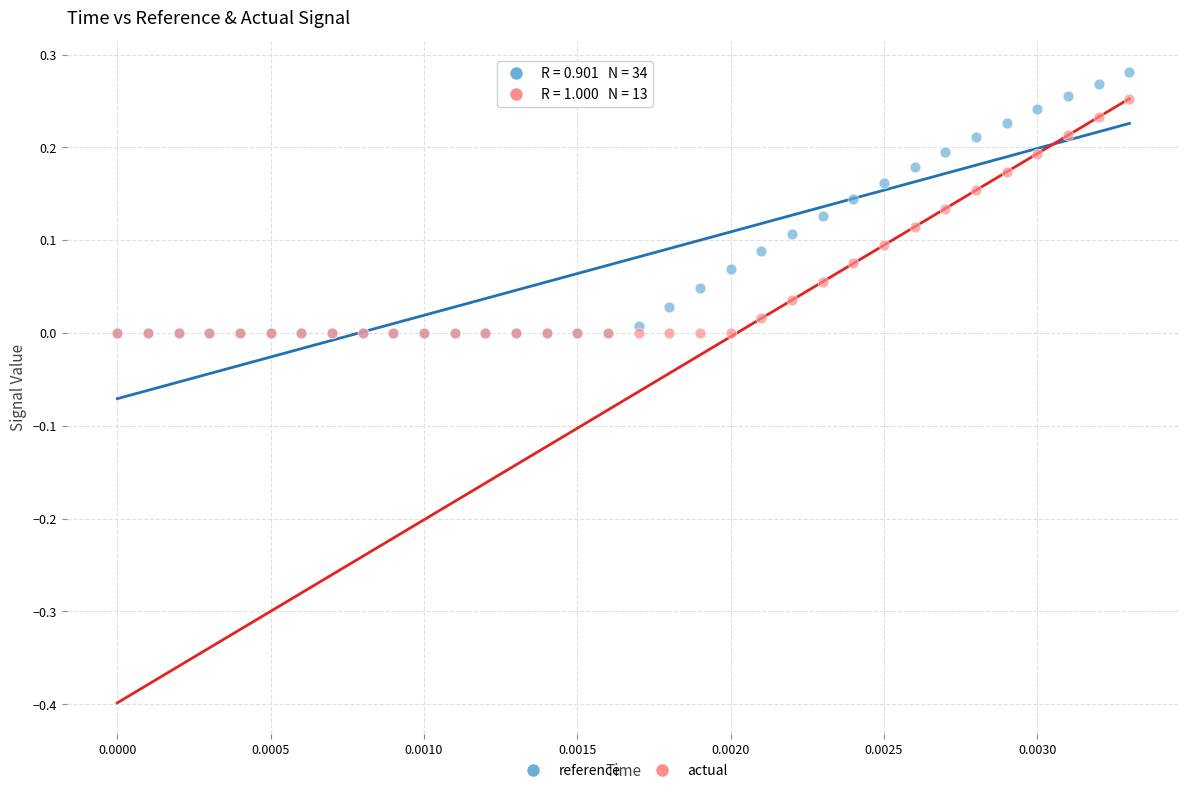

Which series has the largest Y range (max minus min)?

reference